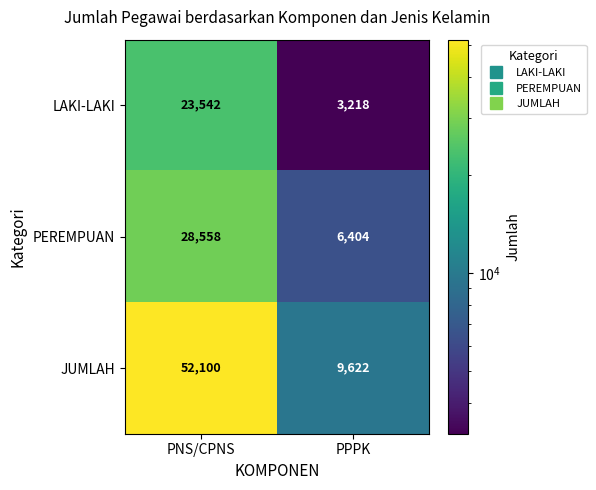

What is the minimum value for LAKI-LAKI?

3218